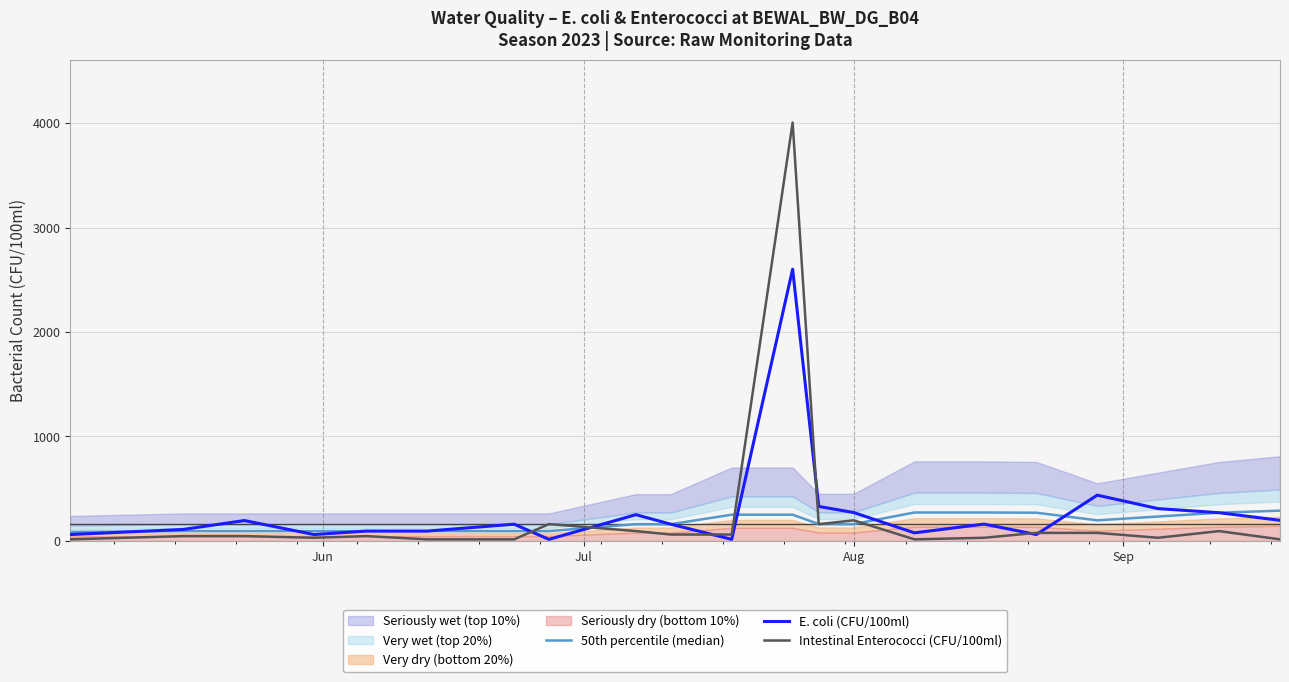

What is the difference between the second highest and second lowest values in the 50th percentile (median) series?

178.0